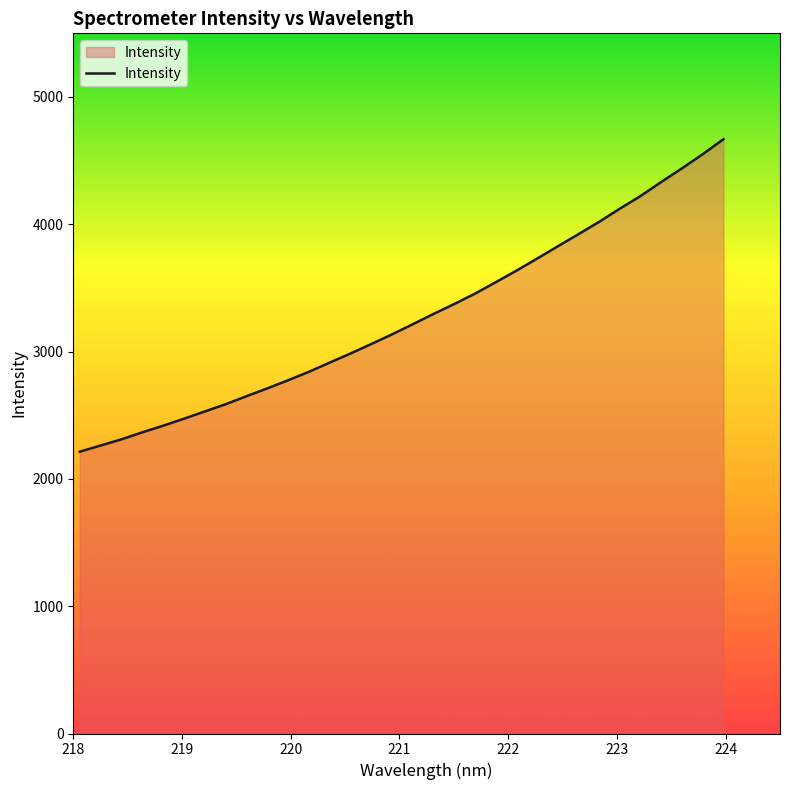

What is the difference between the maximum and minimum values?

2455.0